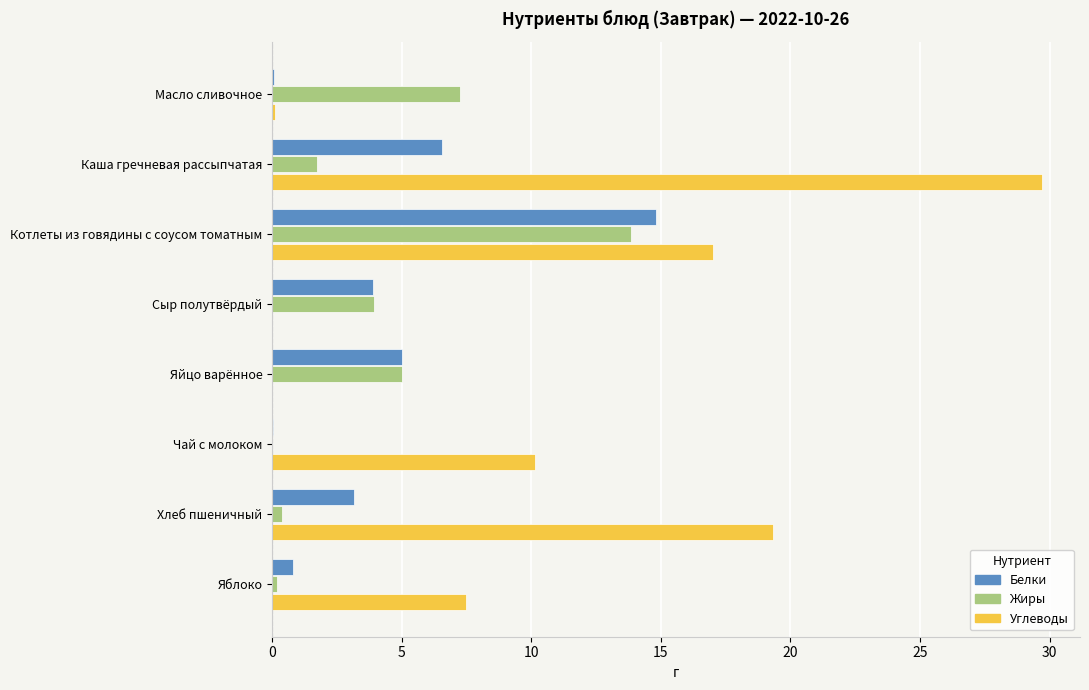

What is the highest value of the Жиры series?

13.8